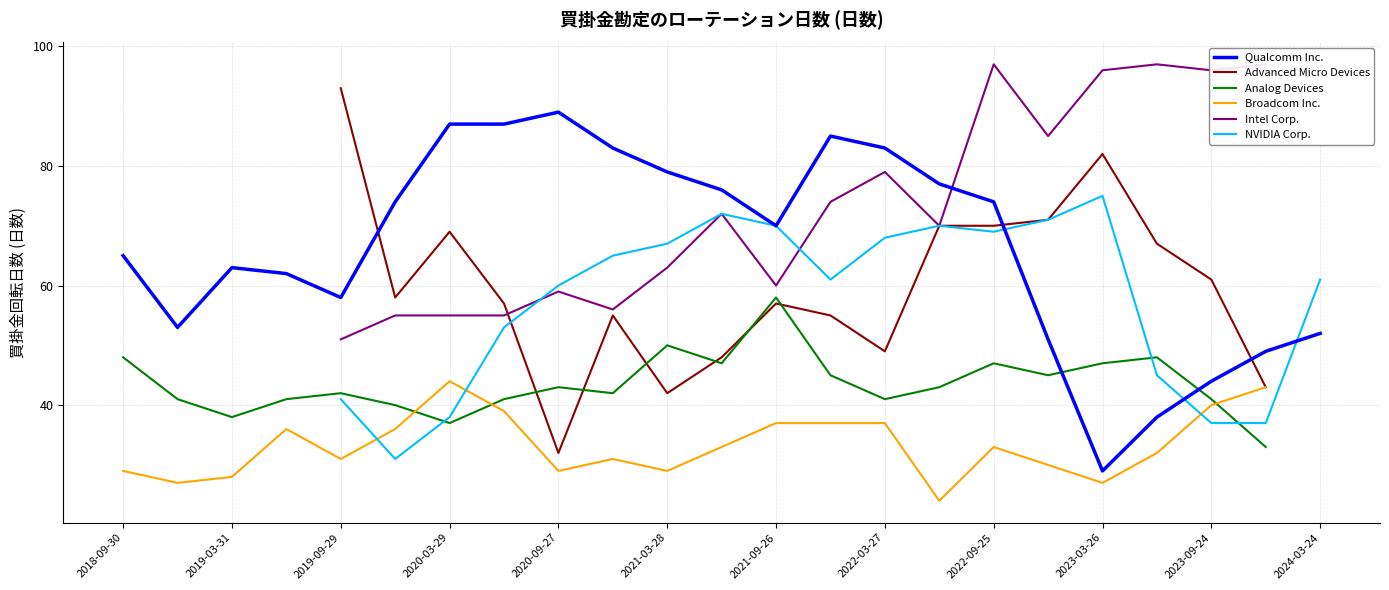

Count the number of data series in this chart.

6